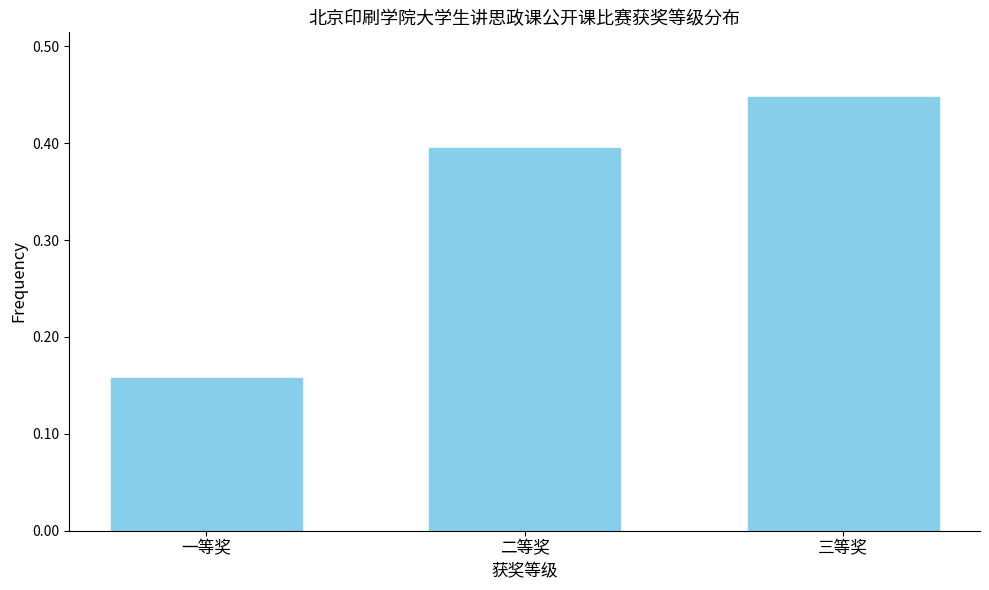

Which label corresponds to the smallest value in the chart?

一等奖